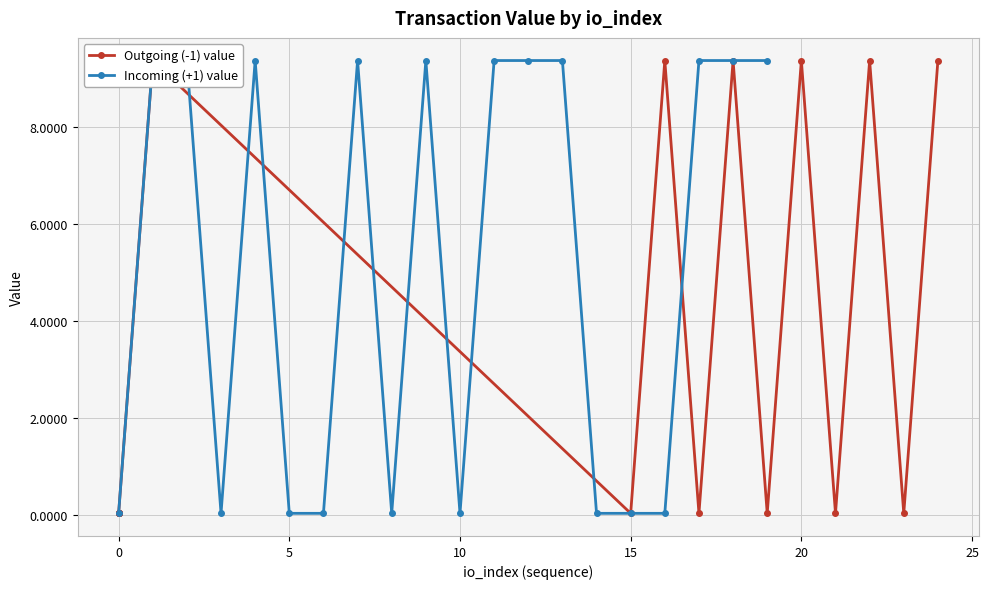

List the series in order of their overall mean, highest first.

Incoming (+1) value, Outgoing (-1) value